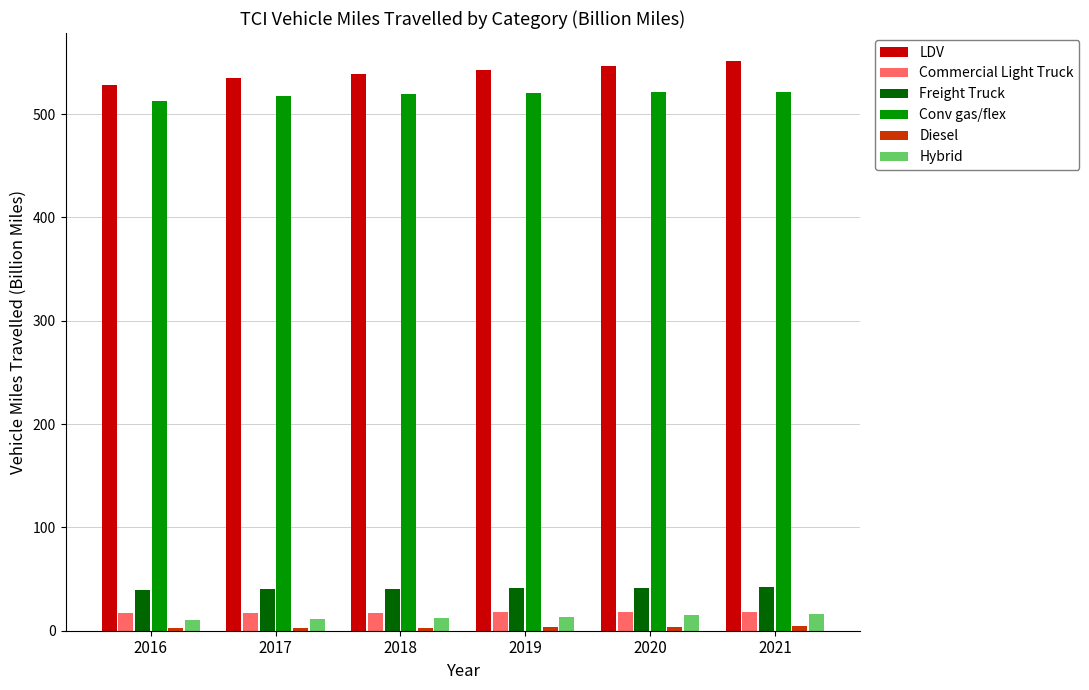

At how many categories does at least one series exceed 358?

6